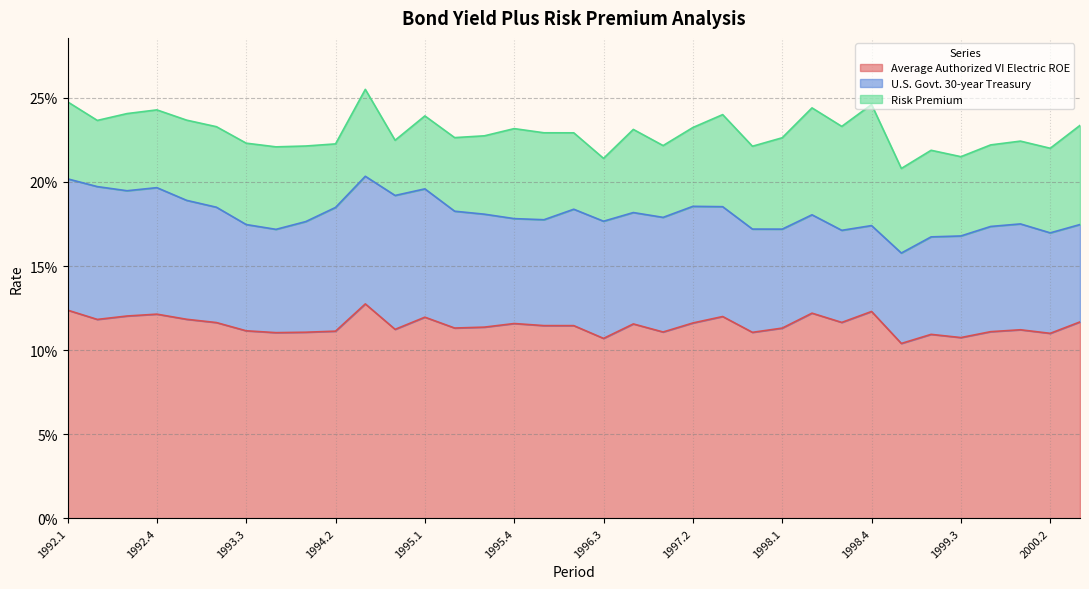

Between 1995.4 and 2000.3, which is larger?

2000.3